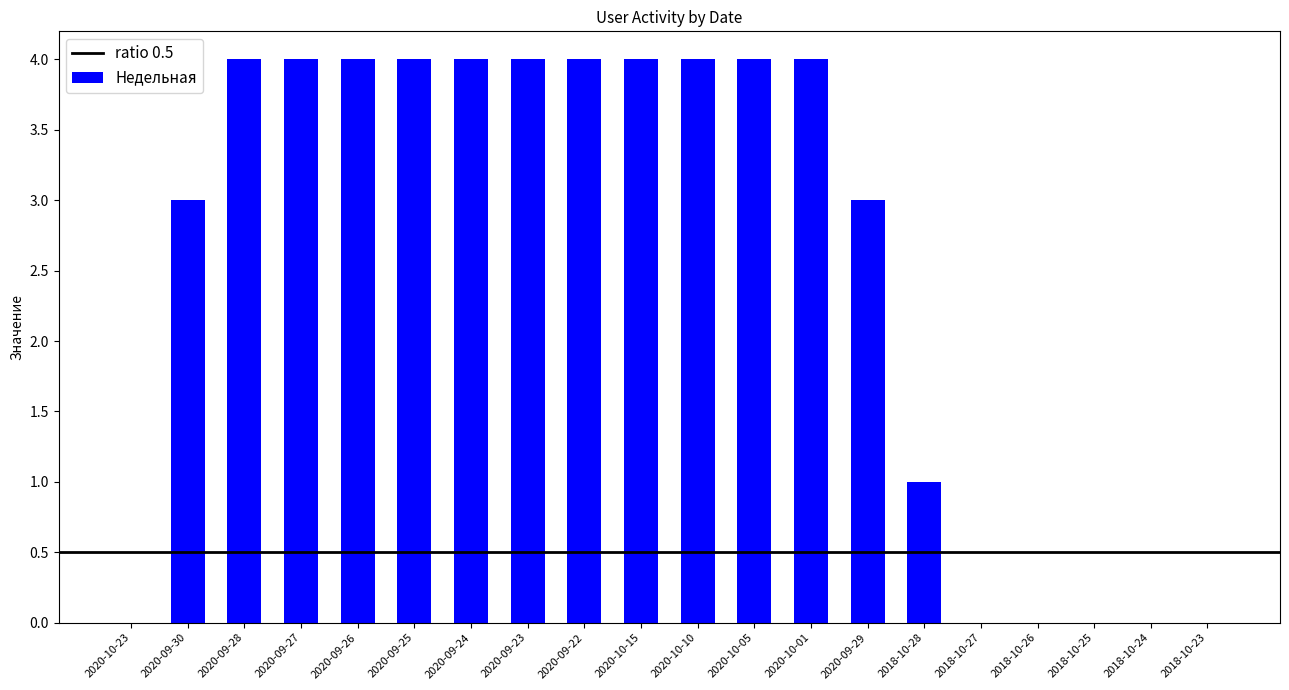

Reading right to left, what are all the values shown in this chart?

2018-10-23=0	2018-10-24=0	2018-10-25=0	2018-10-26=0	2018-10-27=0	2018-10-28=1	2020-09-29=3	2020-10-01=4	2020-10-05=4	2020-10-10=4	2020-10-15=4	2020-09-22=4	2020-09-23=4	2020-09-24=4	2020-09-25=4	2020-09-26=4	2020-09-27=4	2020-09-28=4	2020-09-30=3	2020-10-23=0